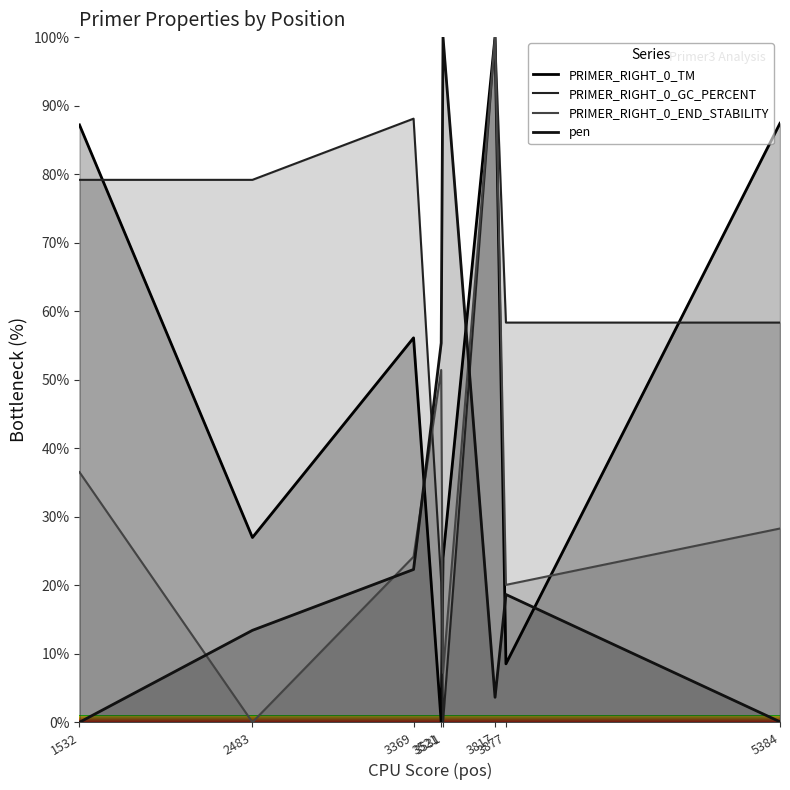

At which category does the chart reach its minimum across all series?

3521